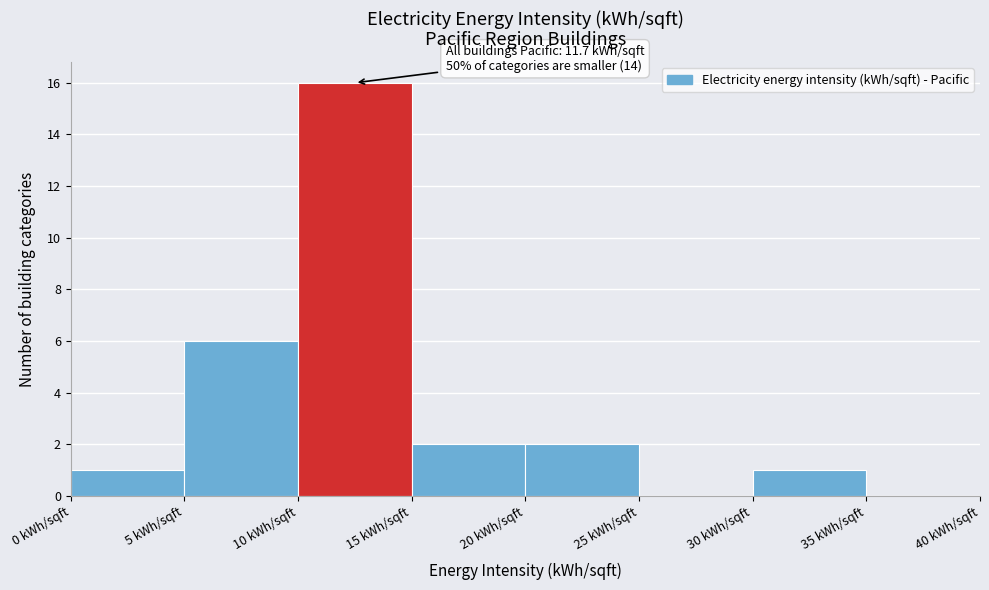

Which range on the x-axis has the tallest bar?

10 to 15